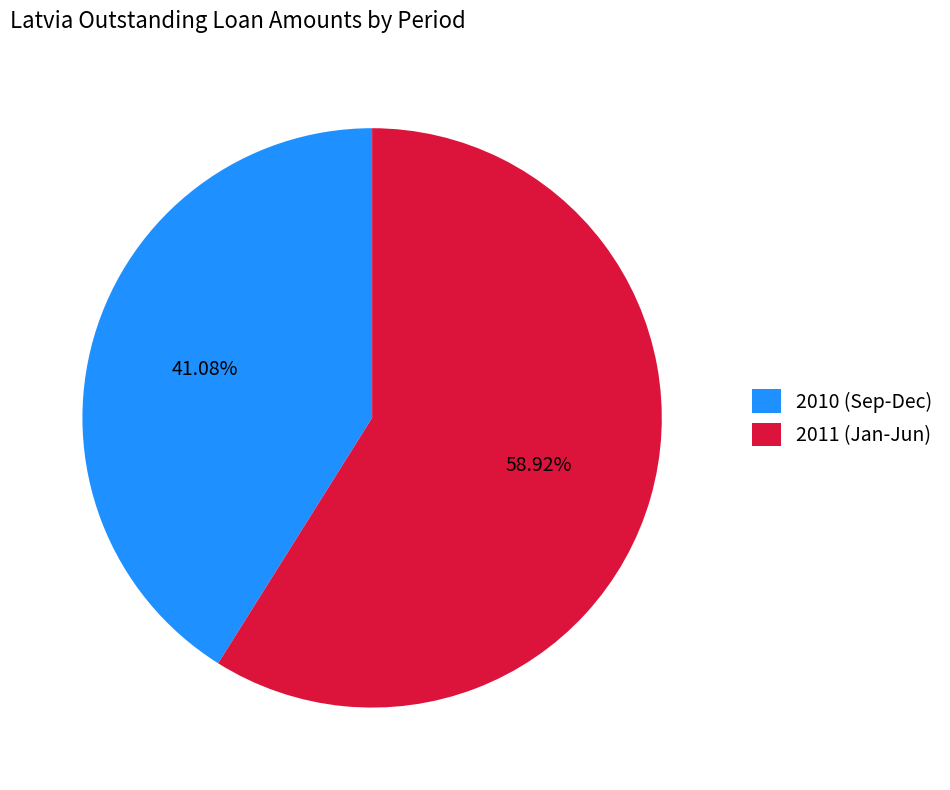

Rank the categories by value from highest to lowest.

2011 (Jan-Jun), 2010 (Sep-Dec)